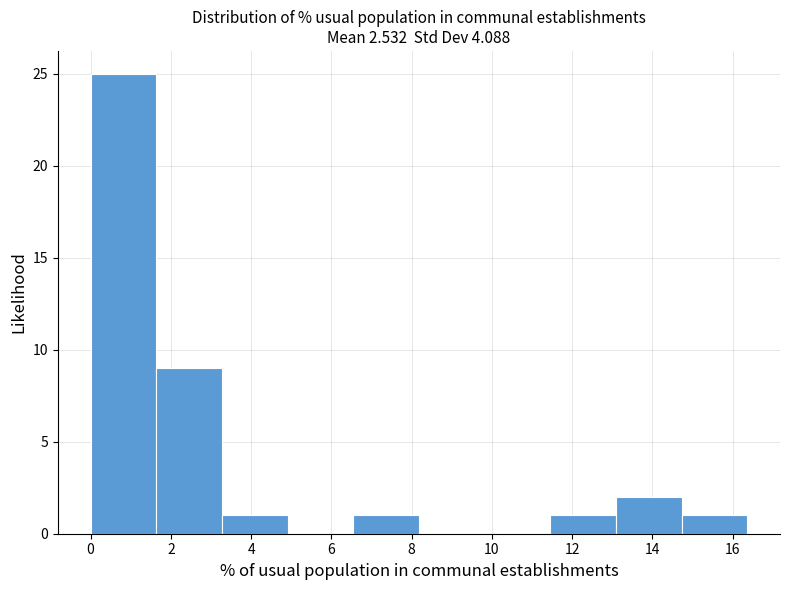

Reading left to right, list every bar in this chart as the range it spans on the x-axis followed by its height. Neither the bar edges nor the heights are printed on the chart, so give them approximately, as read against the axes.

0.0 to 1.6: 25
1.6 to 3.2: 9
3.2 to 5.0: 1
5.0 to 6.6: 0
6.6 to 8.2: 1
8.2 to 9.8: 0
9.8 to 11.4: 0
11.4 to 13.0: 1
13.0 to 14.8: 2
14.8 to 16.4: 1